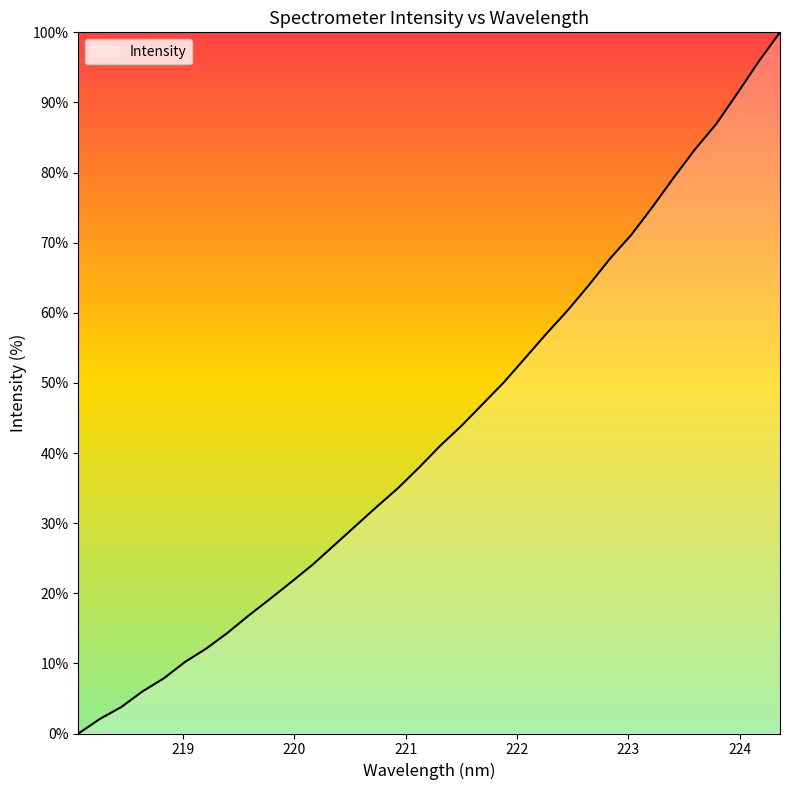

What is the greatest value displayed?

100.0